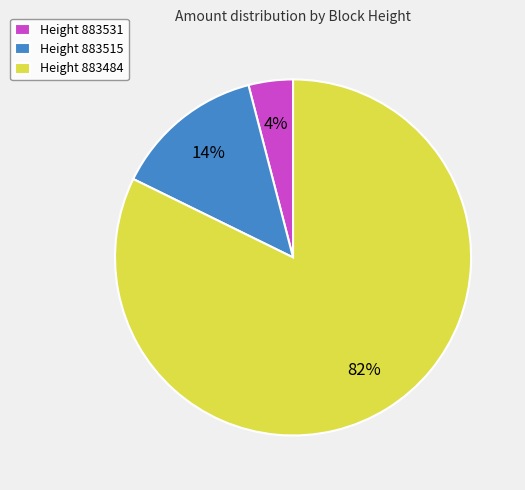

How many segments does this pie chart have?

3